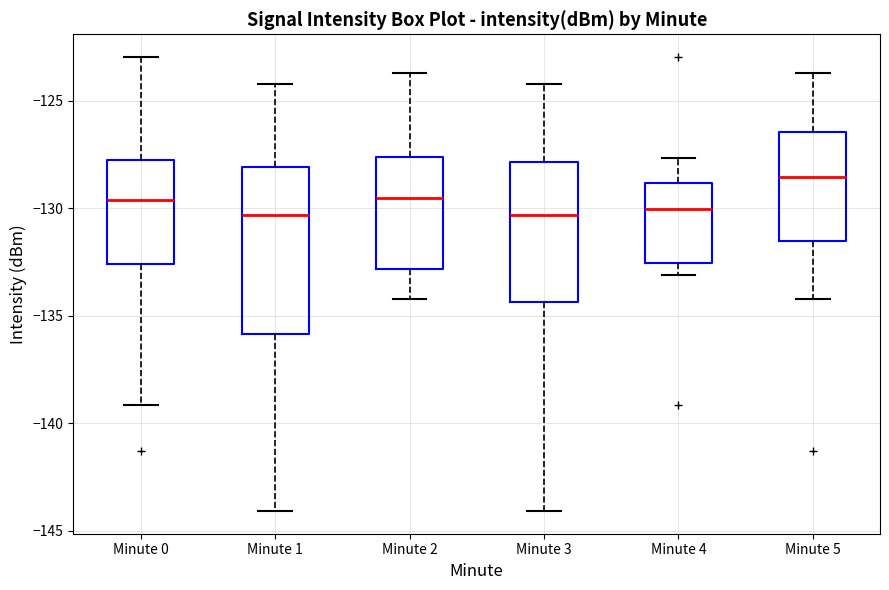

Reading left to right, transcribe this box plot: for each box, give where its median line is, the range the box spans, and where its two whiskers end, as read against the y-axis. The values are not printed on the chart, so give them approximately, as read against the axis.

Minute 0: median -129.5, box -132.5 to -128.0, whiskers -139.0 to -123.0
Minute 1: median -130.5, box -136.0 to -128.0, whiskers -144.0 to -124.0
Minute 2: median -129.5, box -133.0 to -127.5, whiskers -134.0 to -123.5
Minute 3: median -130.5, box -134.5 to -128.0, whiskers -144.0 to -124.0
Minute 4: median -130.0, box -132.5 to -129.0, whiskers -133.0 to -127.5
Minute 5: median -128.5, box -131.5 to -126.5, whiskers -134.0 to -123.5